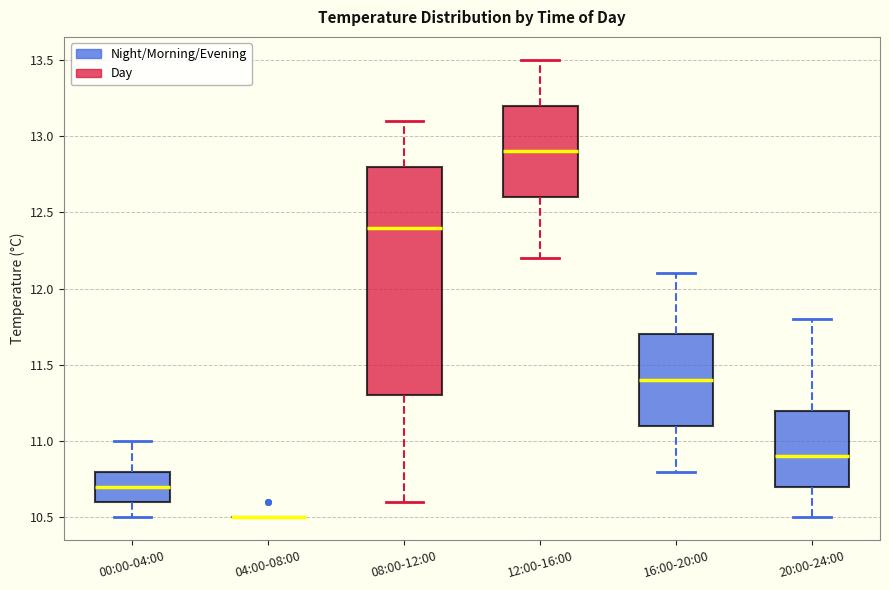

Where does the upper whisker of the box for 08:00-12:00 end on the y-axis? The values are not printed on the chart, so give them approximately, as read against the axis.

13.1